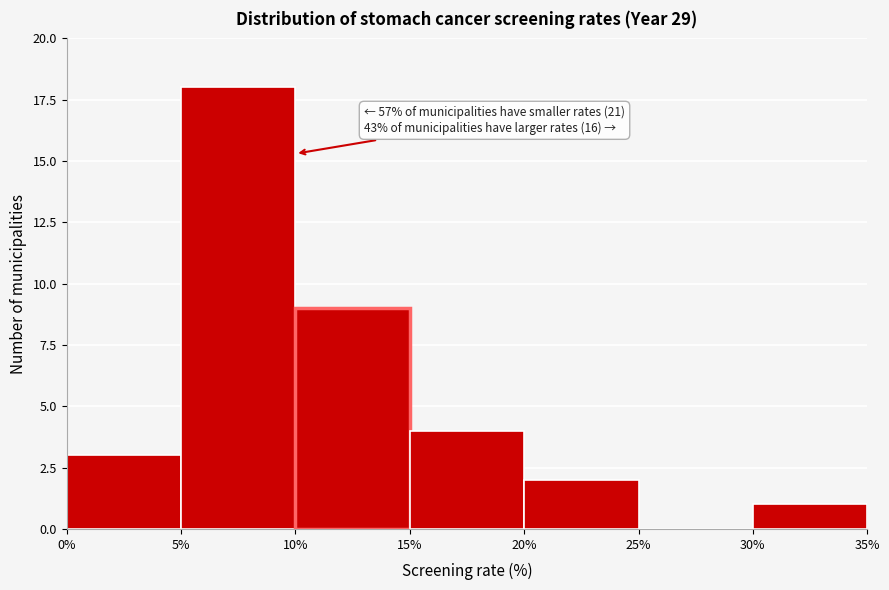

Over which range of the x-axis is the bar tallest?

5% to 10%